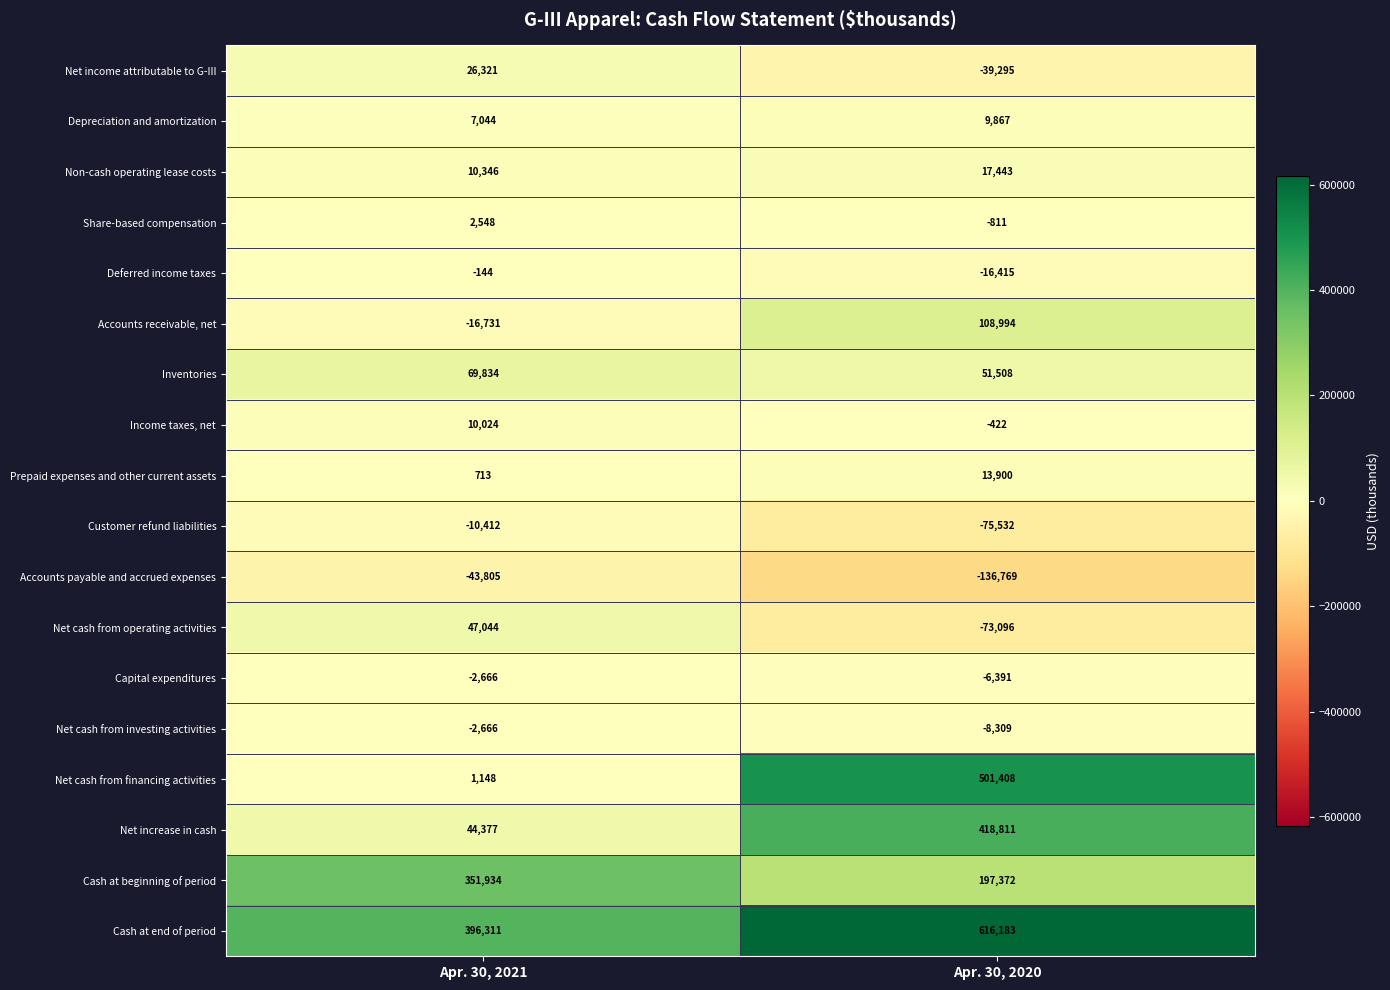

What value does the Accounts payable and accrued expenses series have at Apr. 30, 2021?

-43805